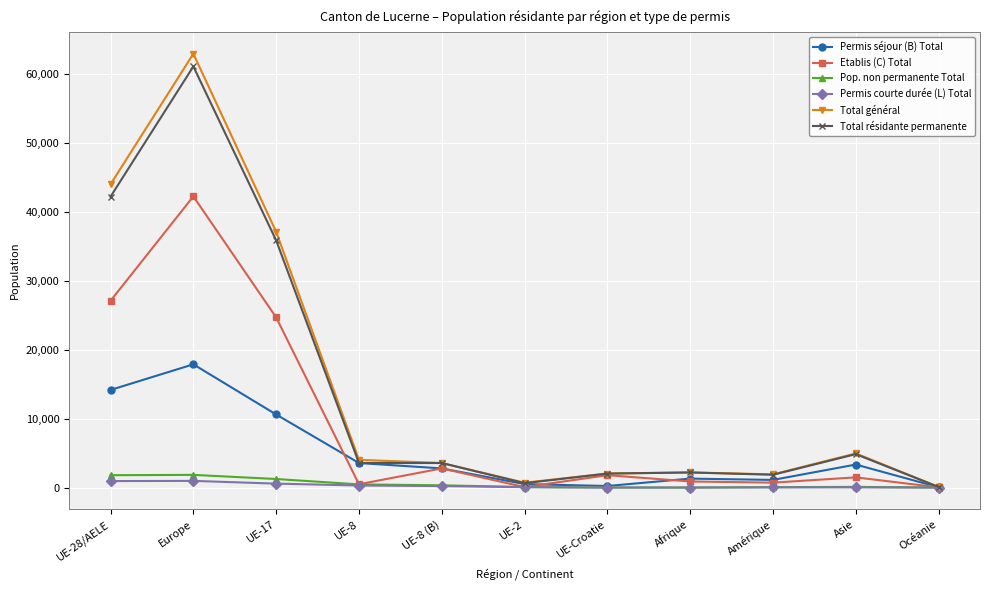

Which series has the largest range (max minus min)?

Total général